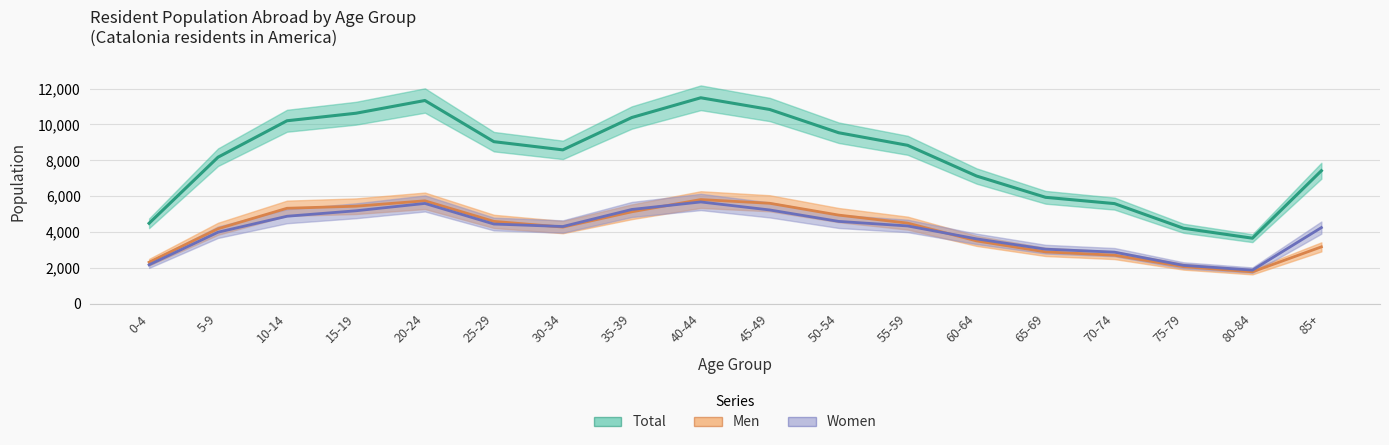

List the labels in order of Women value, largest first.

40-44, 20-24, 35-39, 45-49, 15-19, 10-14, 50-54, 25-29, 55-59, 30-34, 85+, 5-9, 60-64, 65-69, 70-74, 0-4, 75-79, 80-84